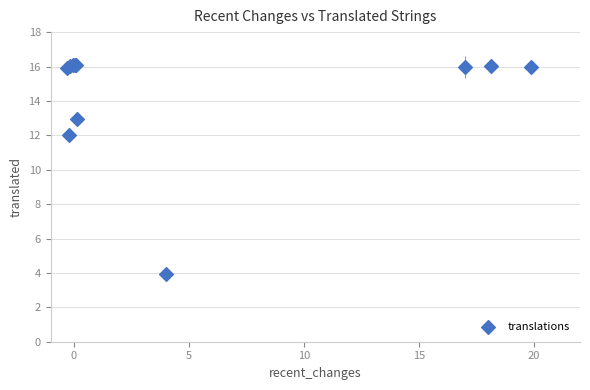

What Y value in the scatter plot is closest to 10?

12.0